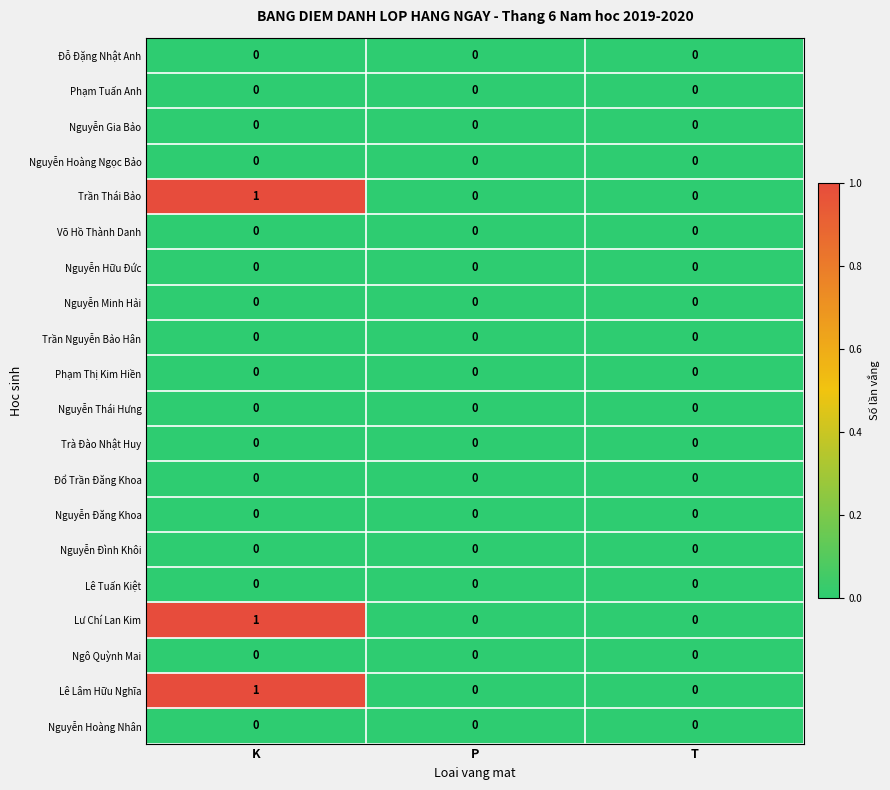

At which category is the sum across all series the highest?

K